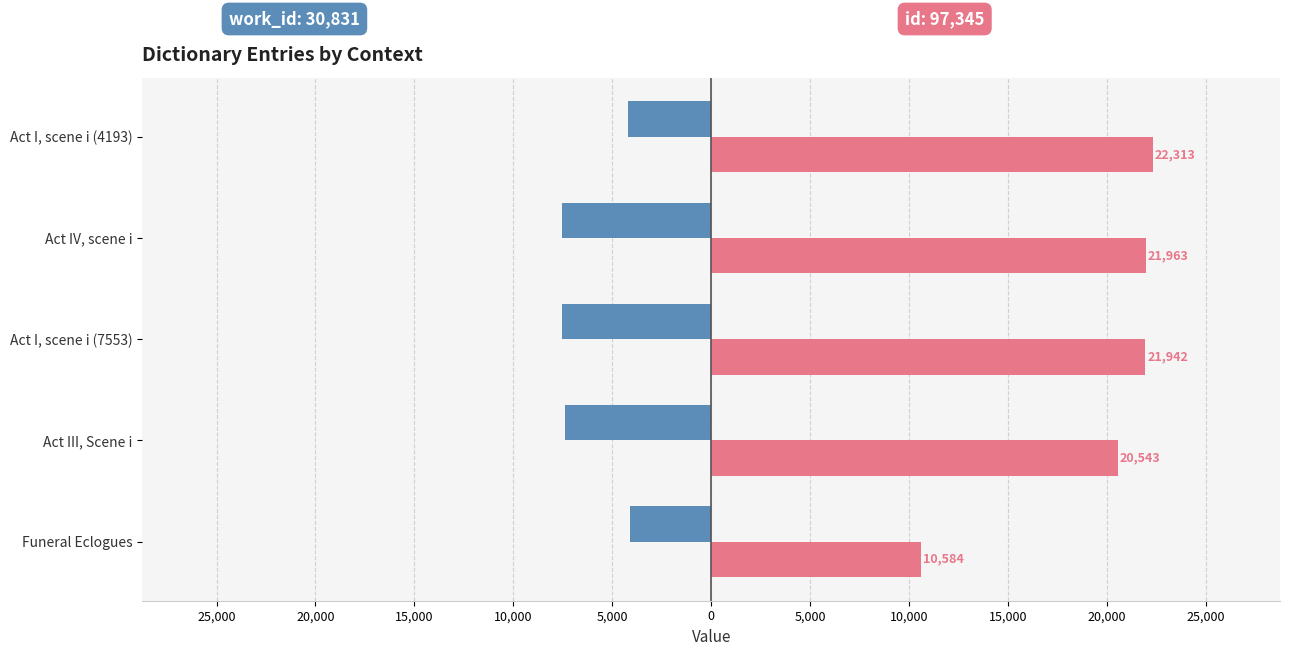

Is it true that id equals 13337 at Act III, Scene i?

False